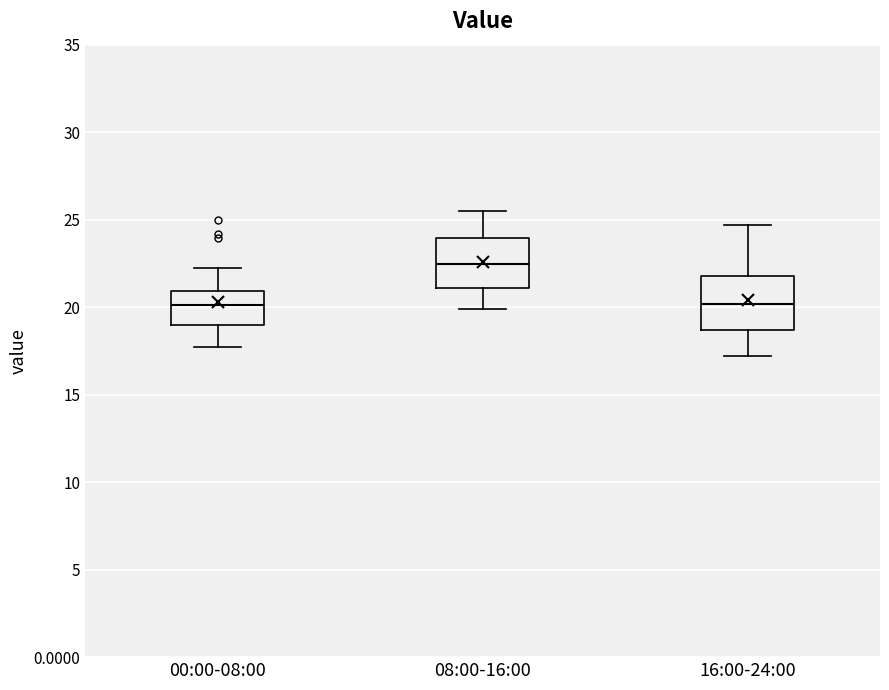

Where does the median line of the box for 00:00-08:00 sit on the y-axis? The values are not printed on the chart, so give them approximately, as read against the axis.

20.0